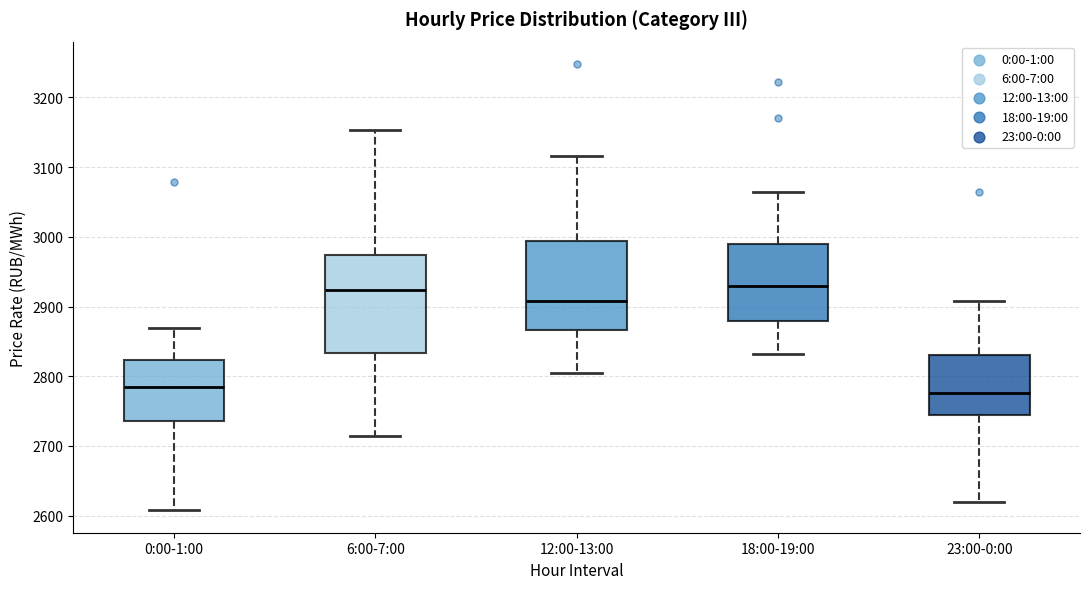

Reading left to right, read every box against the y-axis: the position of its median line, the range the box covers, and the ends of its whiskers. The values are not printed on the chart, so give them approximately, as read against the axis.

0:00-1:00: median 2780, box 2740 to 2820, whiskers 2610 to 2870
6:00-7:00: median 2920, box 2830 to 2970, whiskers 2710 to 3150
12:00-13:00: median 2910, box 2870 to 2990, whiskers 2800 to 3120
18:00-19:00: median 2930, box 2880 to 2990, whiskers 2830 to 3060
23:00-0:00: median 2780, box 2740 to 2830, whiskers 2620 to 2910